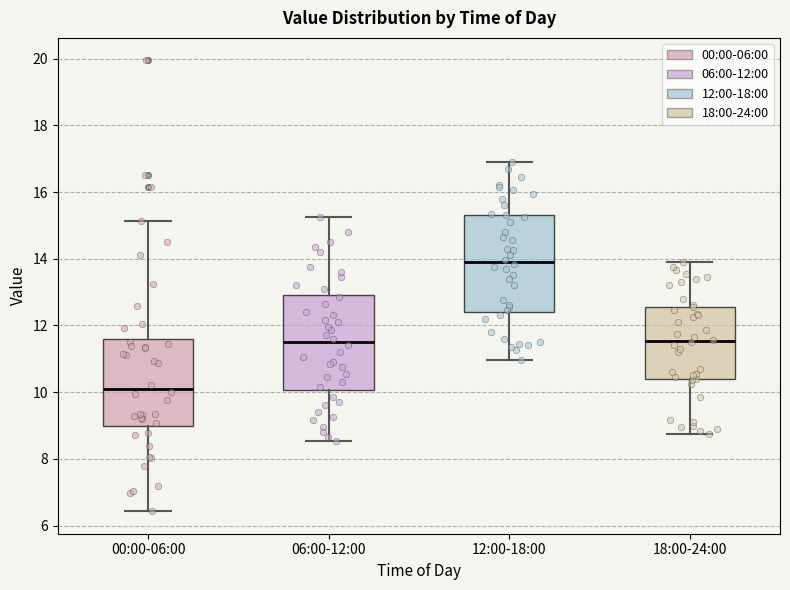

Which box has the highest median line?

12:00-18:00